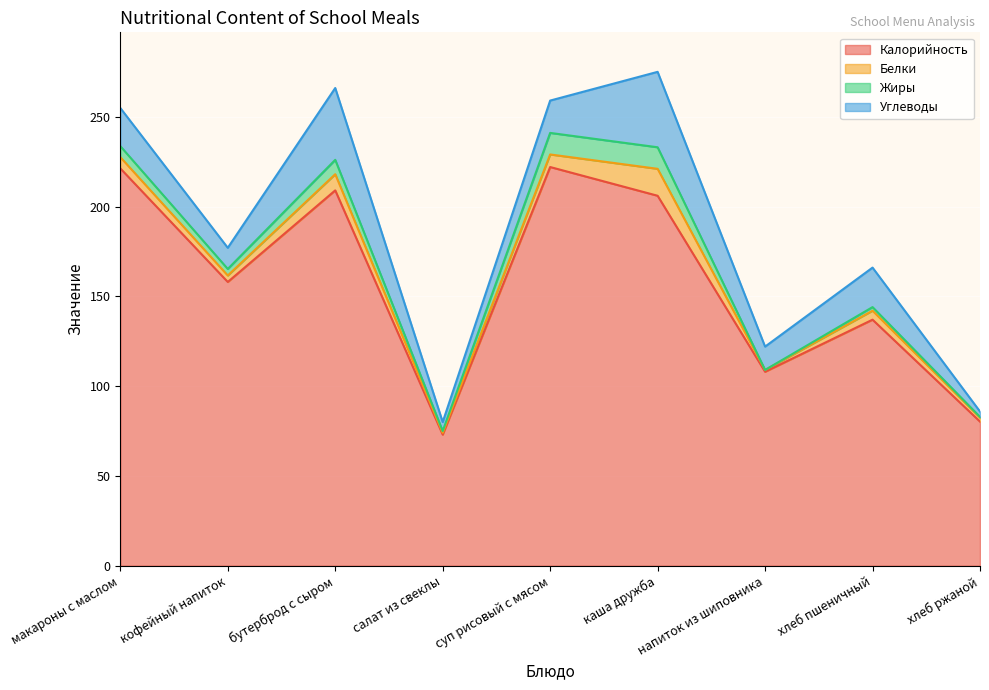

What is the sum of all Жиры values?

45.2